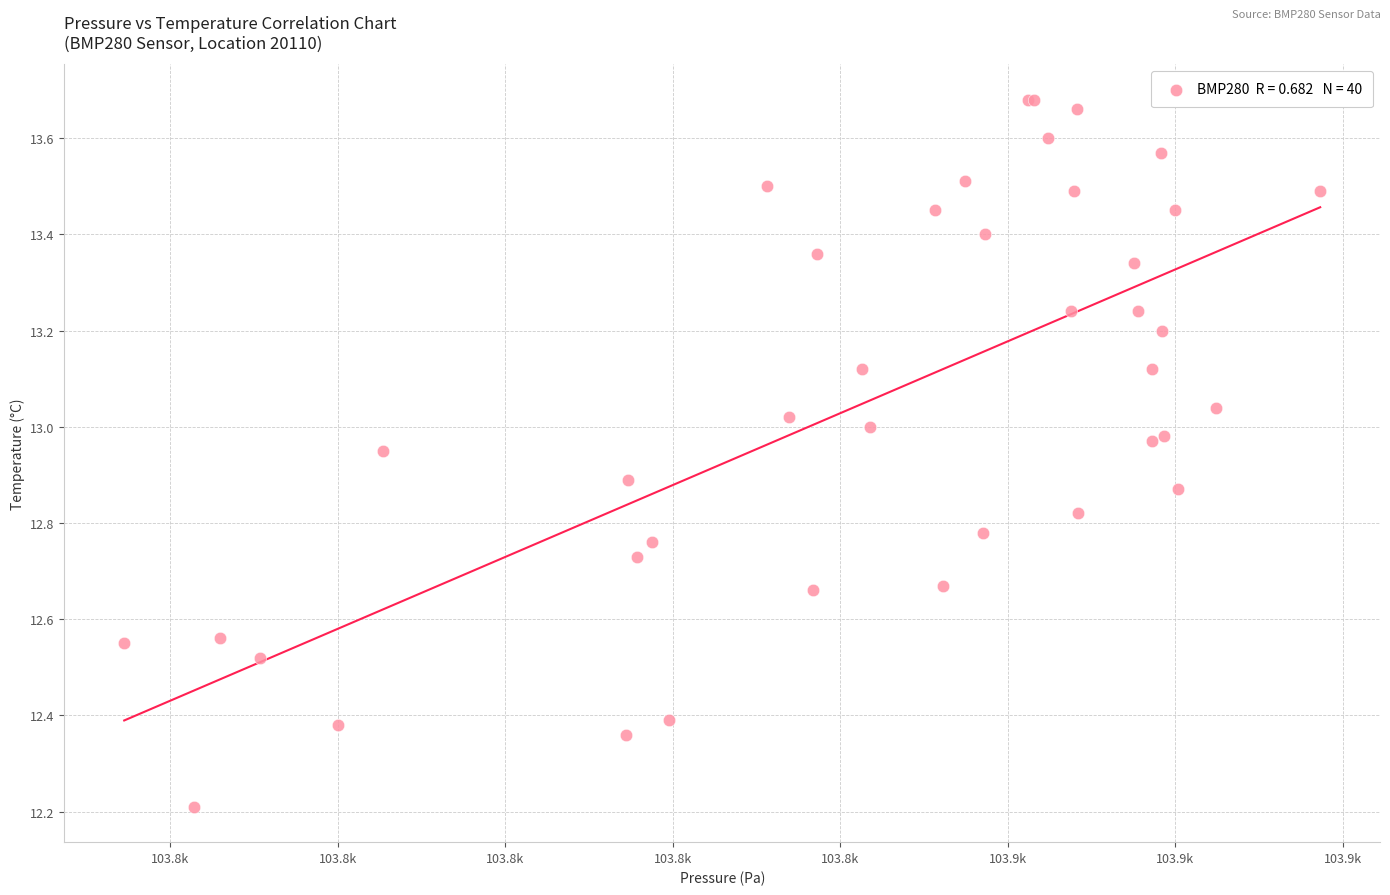

What Y value in the scatter plot is closest to 12?

12.2